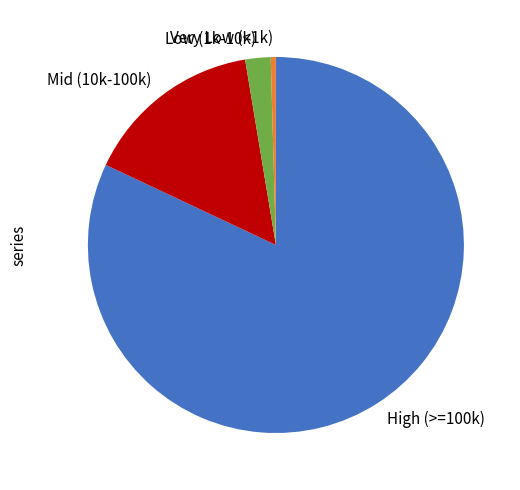

Rank the categories by value from highest to lowest.

High (>=100k), Mid (10k-100k), Low (1k-10k), Very Low (<1k)